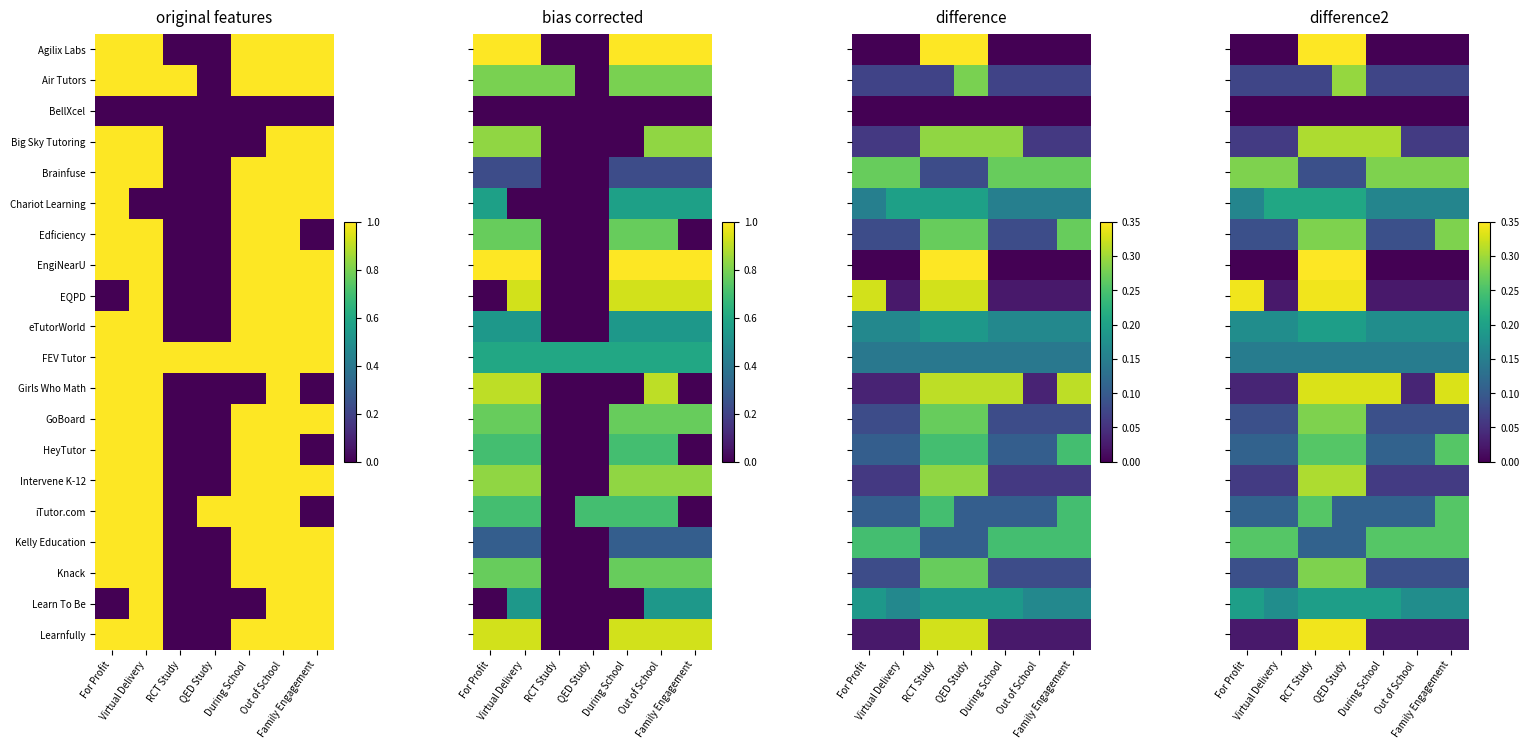

What is the minimum value for HeyTutor?

0.1